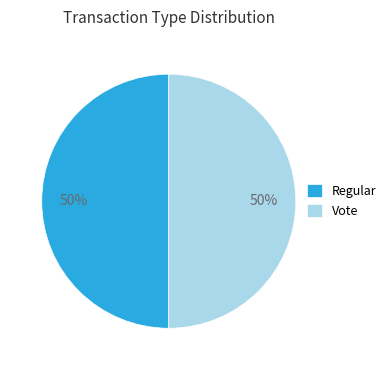

Count the number of slices in the pie.

2